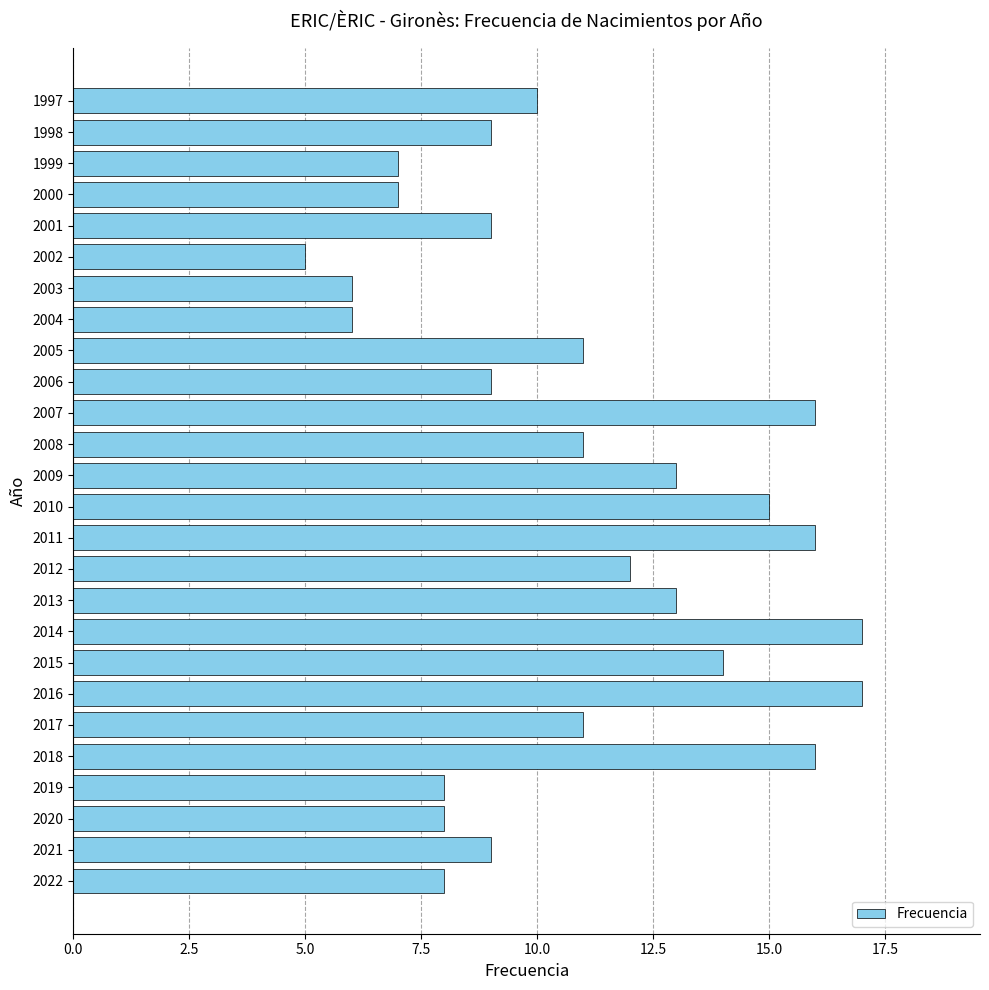

How many bars are there in total?

26